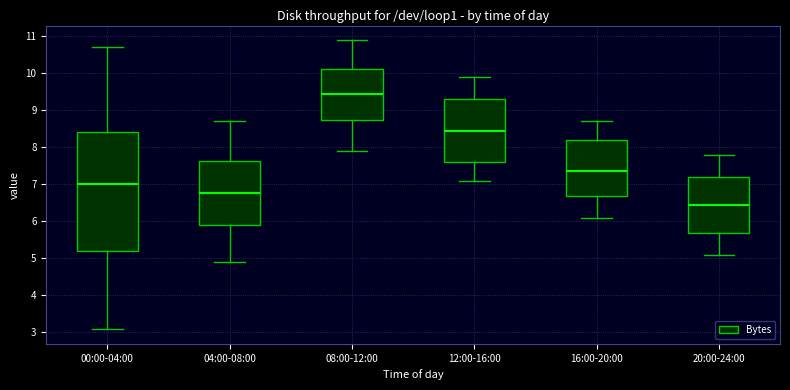

Where is the lower edge of the box for 04:00-08:00 on the y-axis? The values are not printed on the chart, so give them approximately, as read against the axis.

5.9